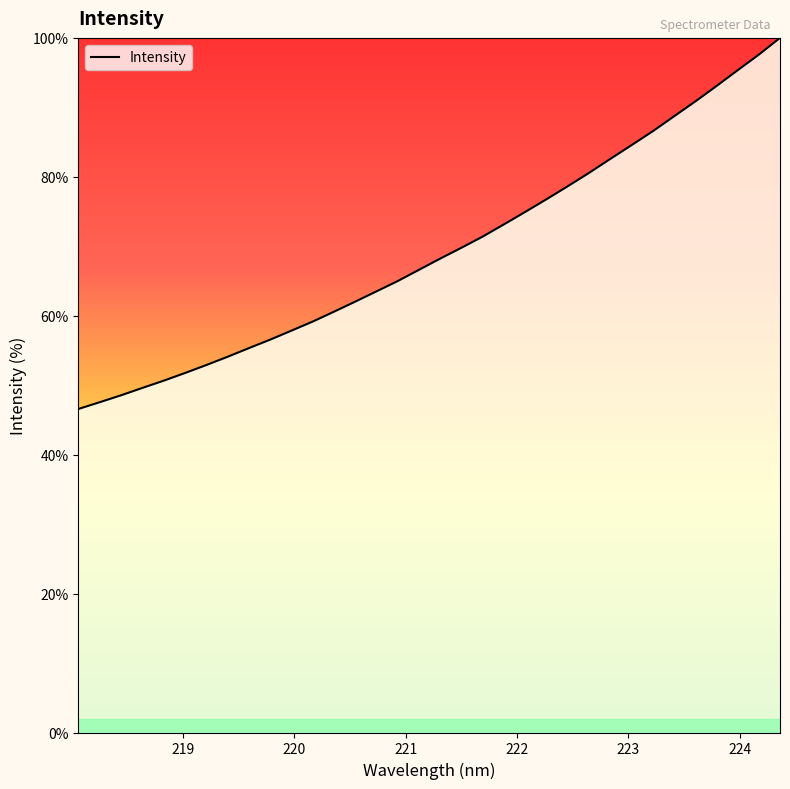

What is the greatest value displayed?

100.0